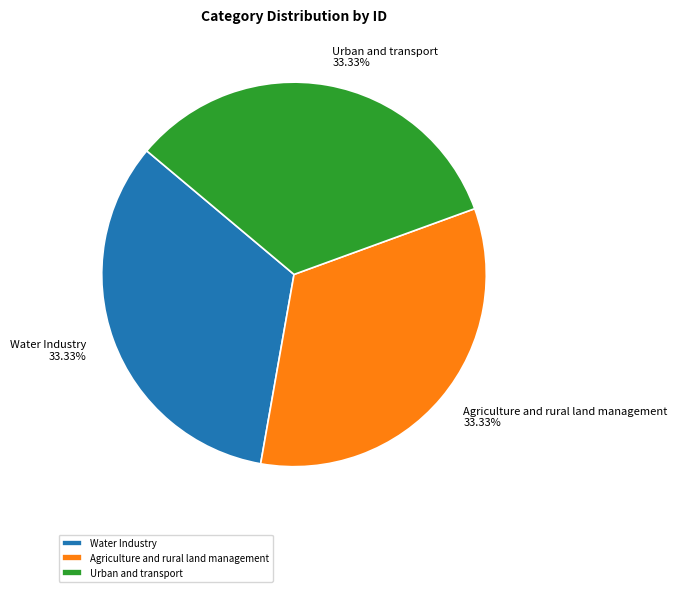

Is it true that Urban and transport is 19% of the pie?

False